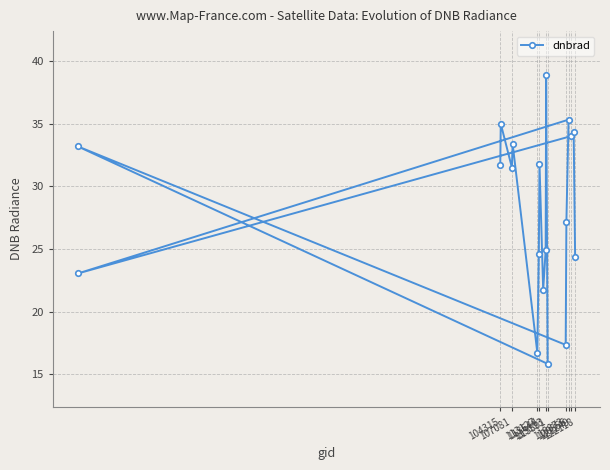

What is the minimum value shown in the chart?

15.8